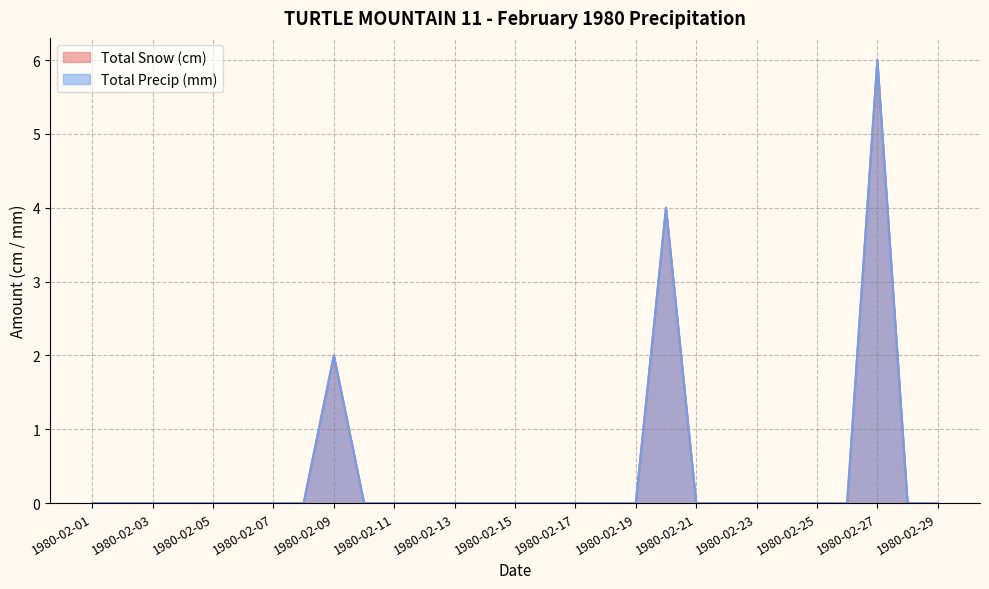

At how many categories does at least one series exceed 4?

1